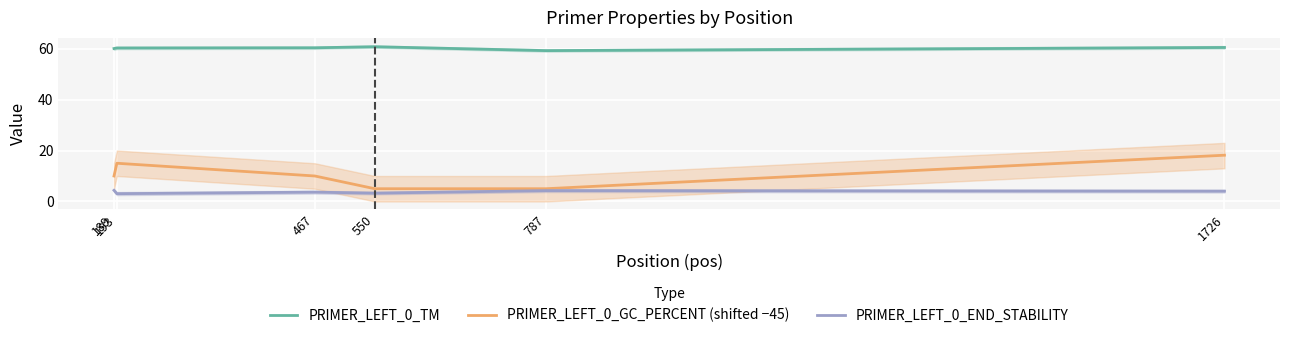

At which category does PRIMER_LEFT_0_TM reach its first local valley?

787